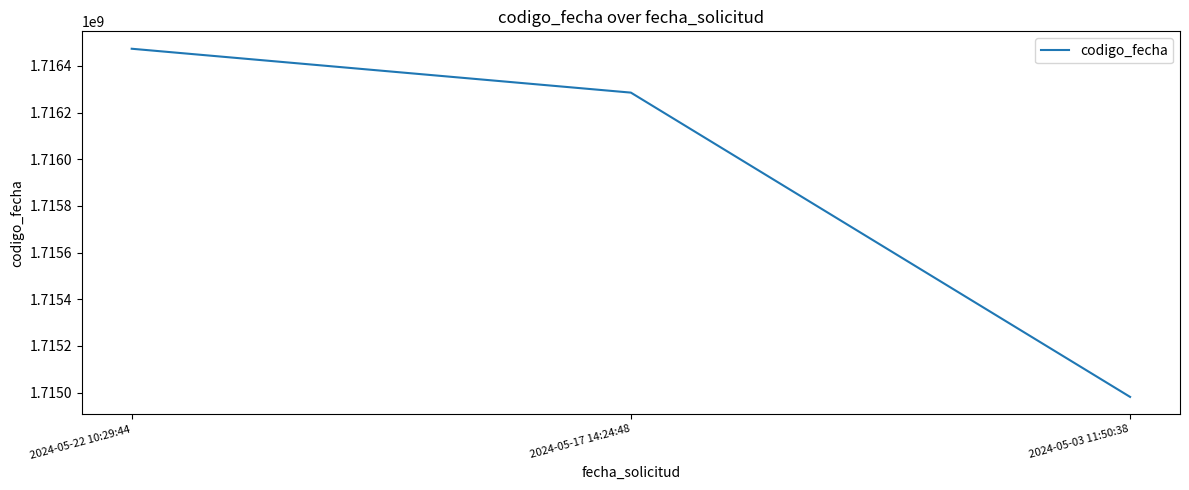

What is the change in value from 2024-05-22 10:29:44 to 2024-05-17 14:24:48?

-188029